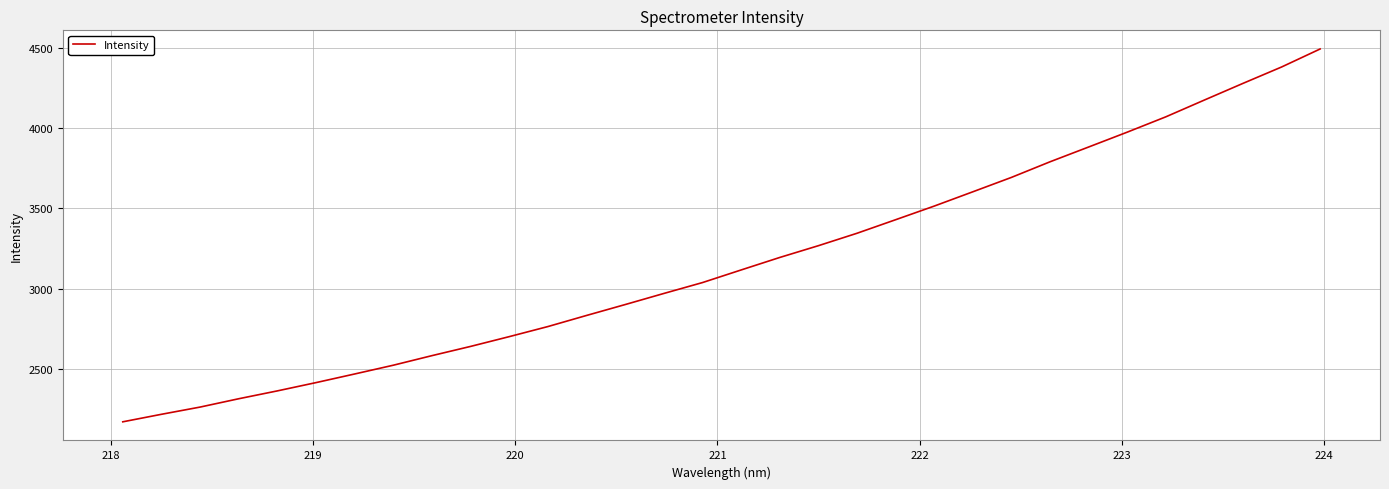

What is the difference between the maximum and minimum values?

2325.0